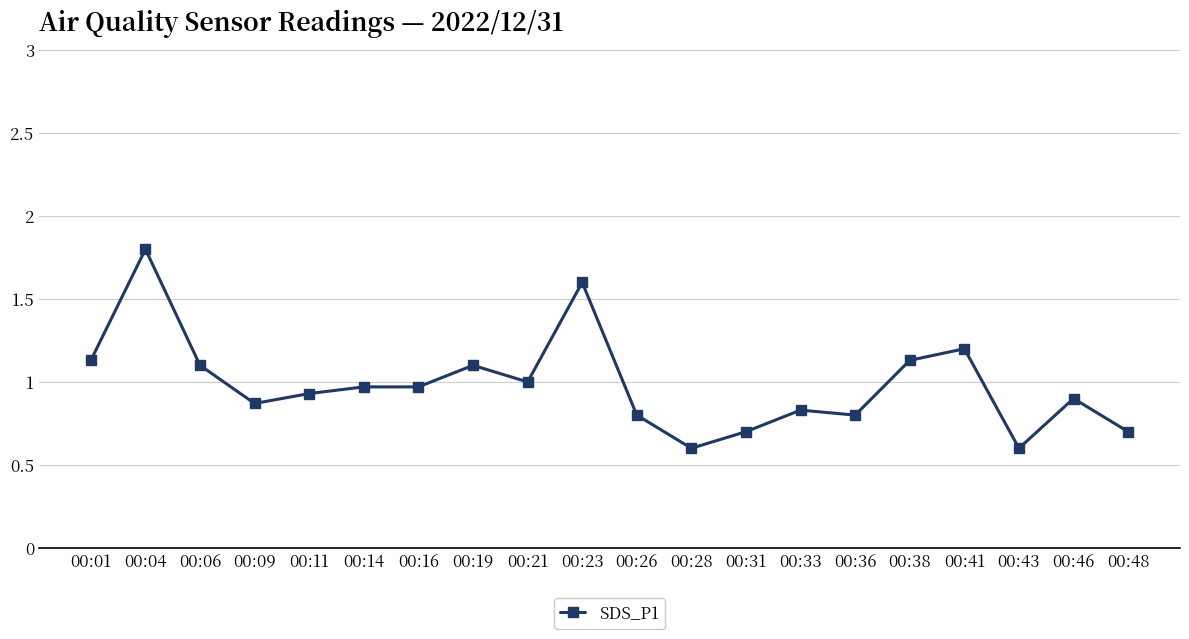

At which category does the data reach its first local valley?

00:09